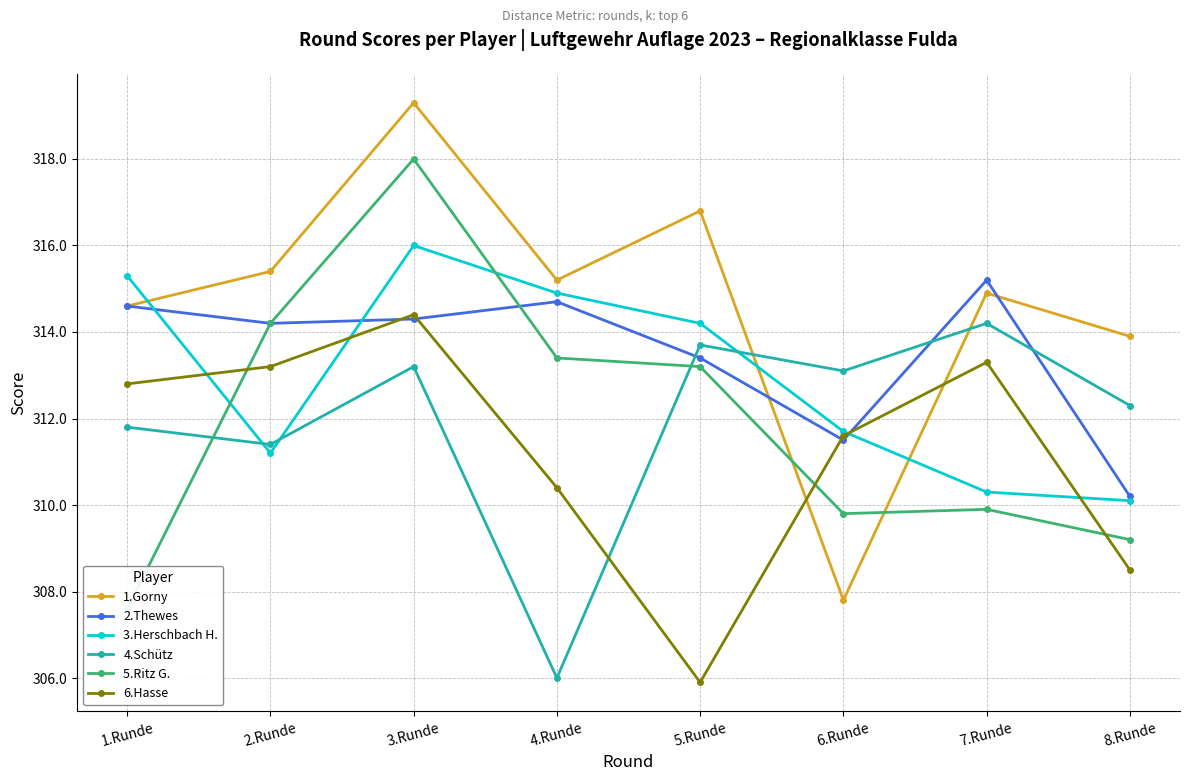

Does the chart have visible grid lines?

Yes